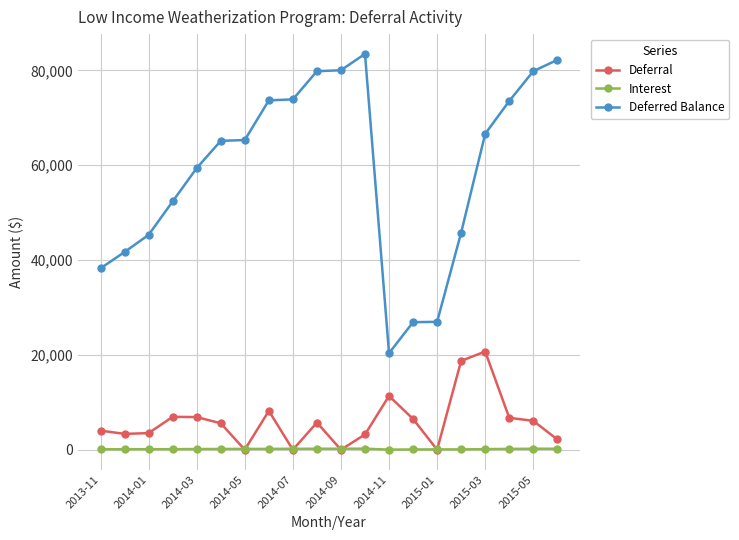

Which series ends up on top after the final intersection of Deferral and Interest?

Deferral